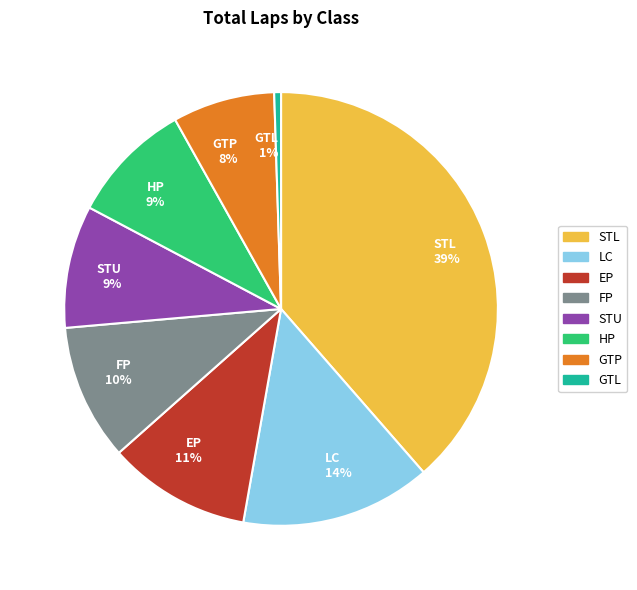

To the nearest percent, what is the average slice percentage?

12%